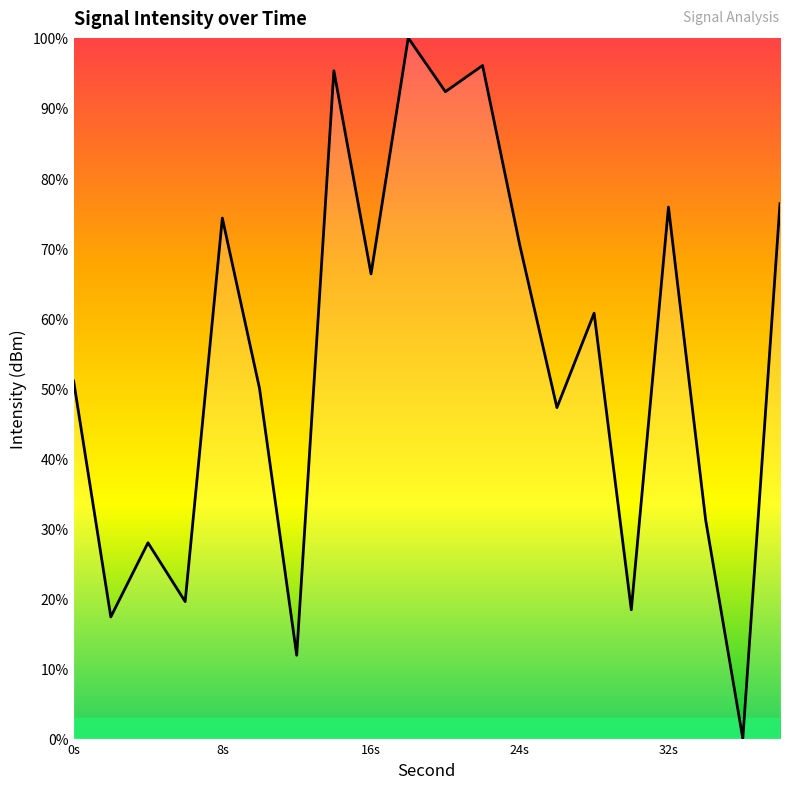

What is the difference between the maximum and minimum values?

100.0